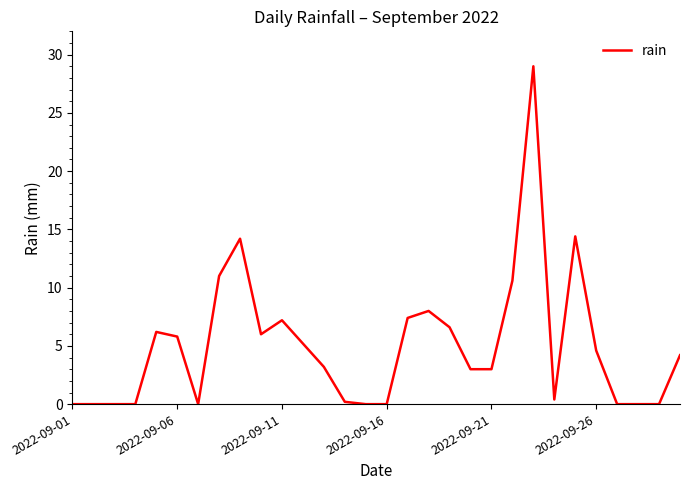

What is the difference between the maximum and minimum values?

29.0